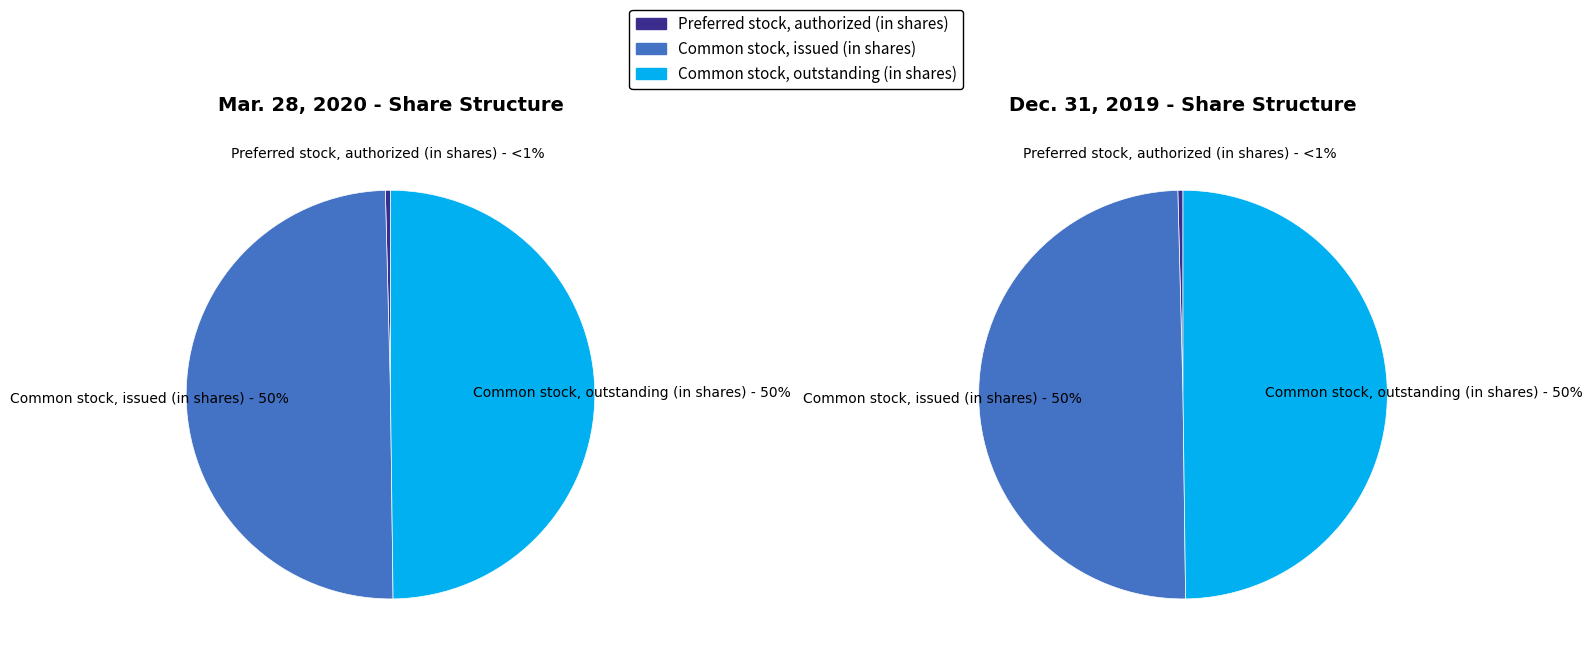

To the nearest percent, what percentage of the pie is Common stock, issued (in shares)?

50%